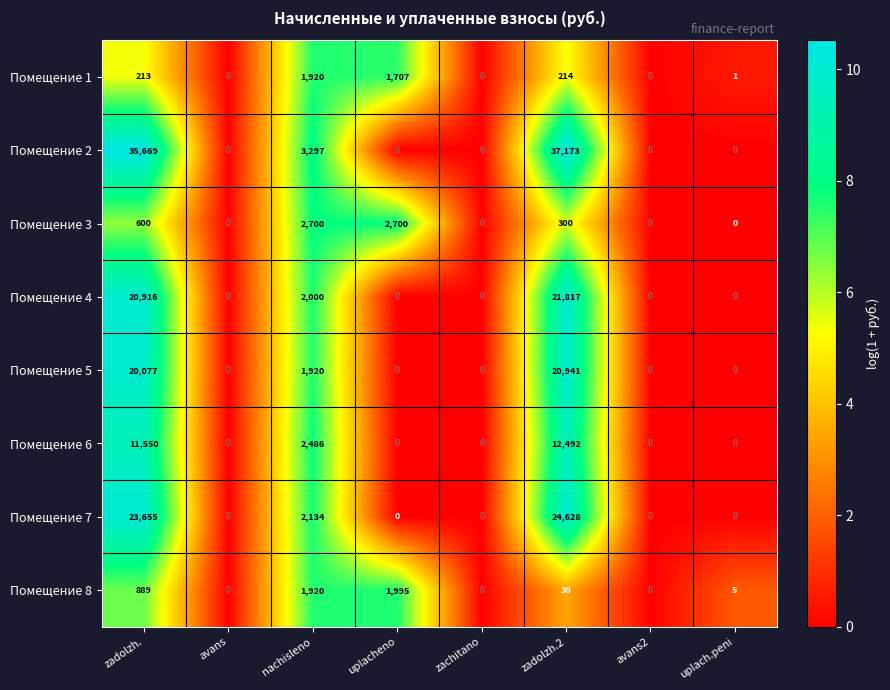

Which series changed the most between avans2 and uplach.peni?

Помещение 8